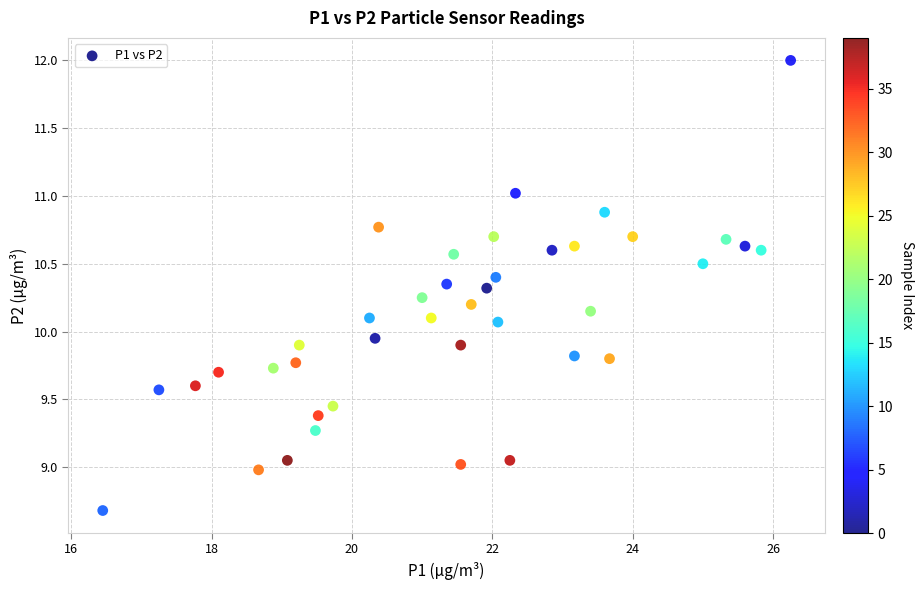

What is the range of Y values (max minus min)?

3.3